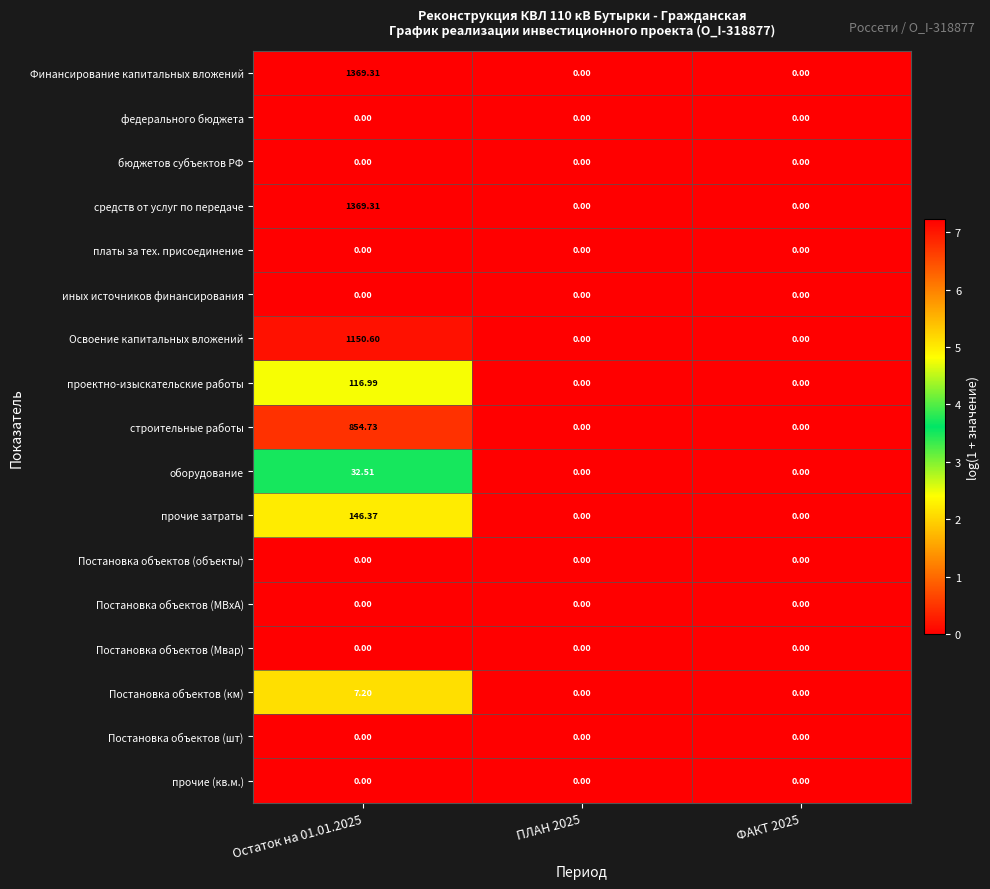

How many categories are shown in the chart?

3